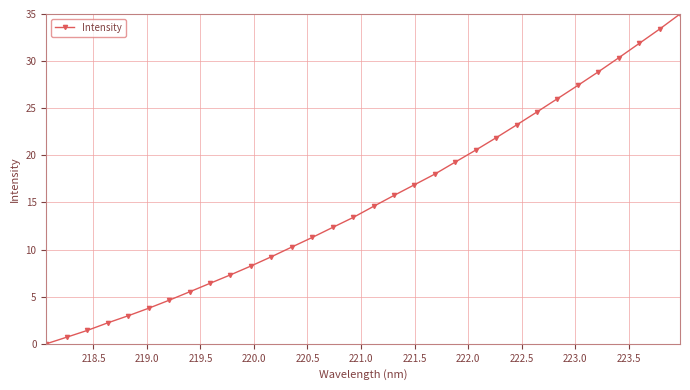

What is the maximum value shown in the chart?

35.0